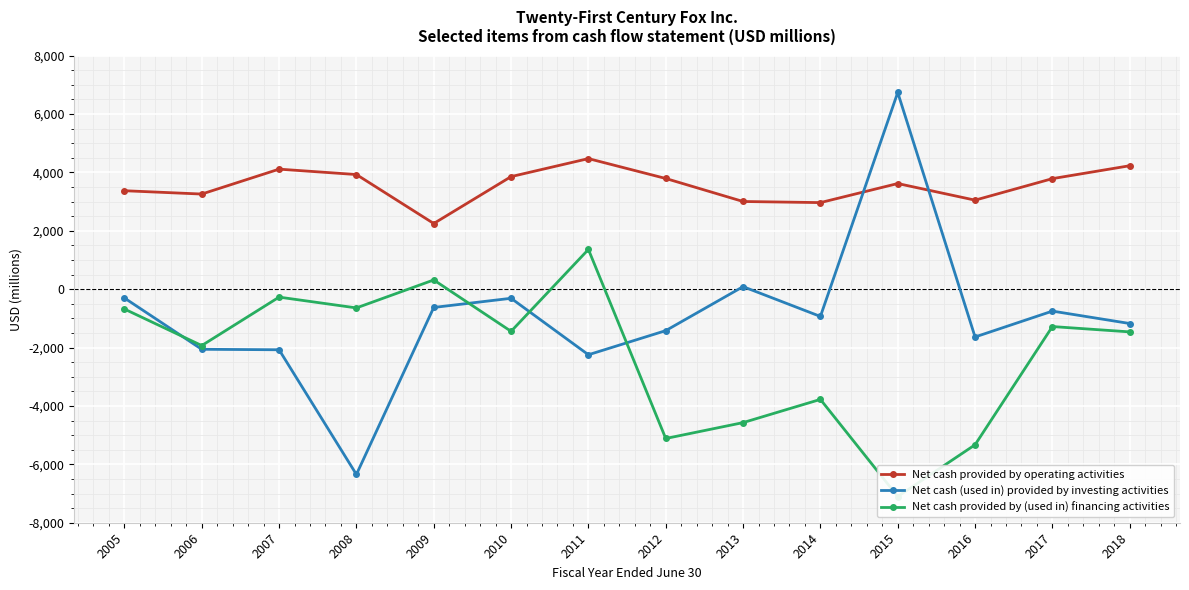

At which category does Net cash (used in) provided by investing activities reach its first local valley?

2008